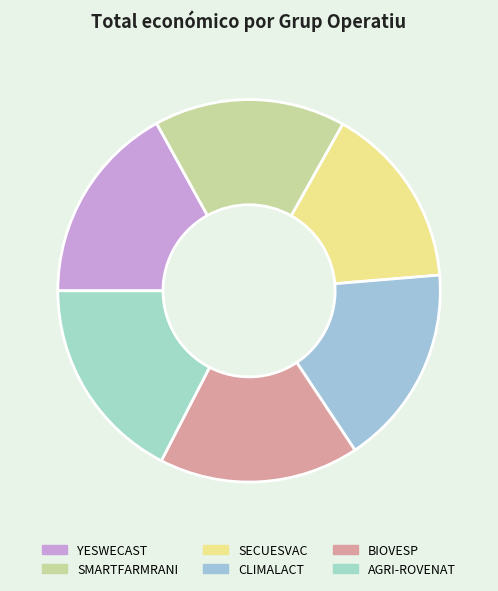

Is the sum of AGRI-ROVENAT and YESWECAST greater than half?

No